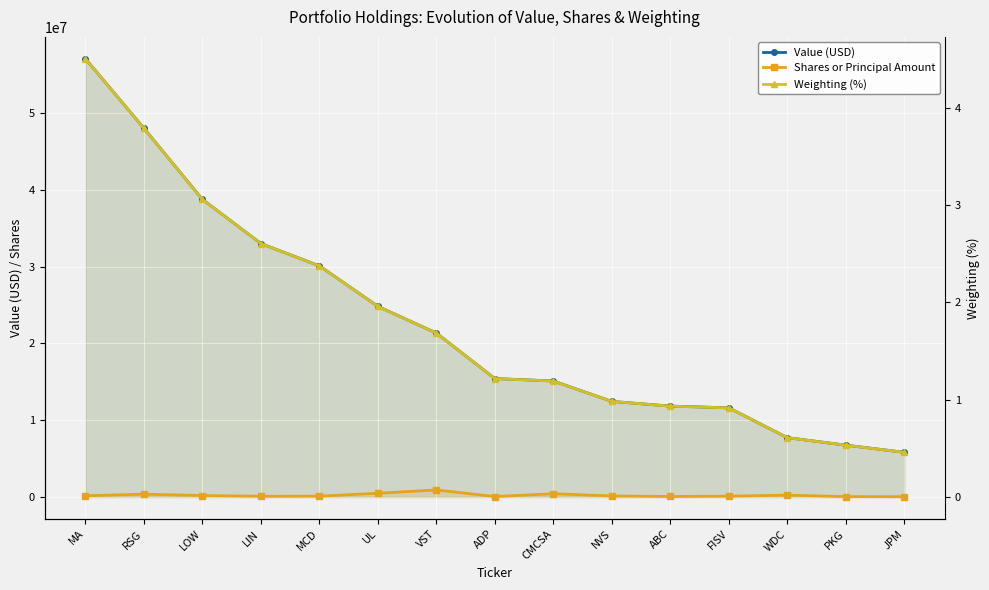

True or false: Weighting (%) has more than 2 interior local peaks.

False